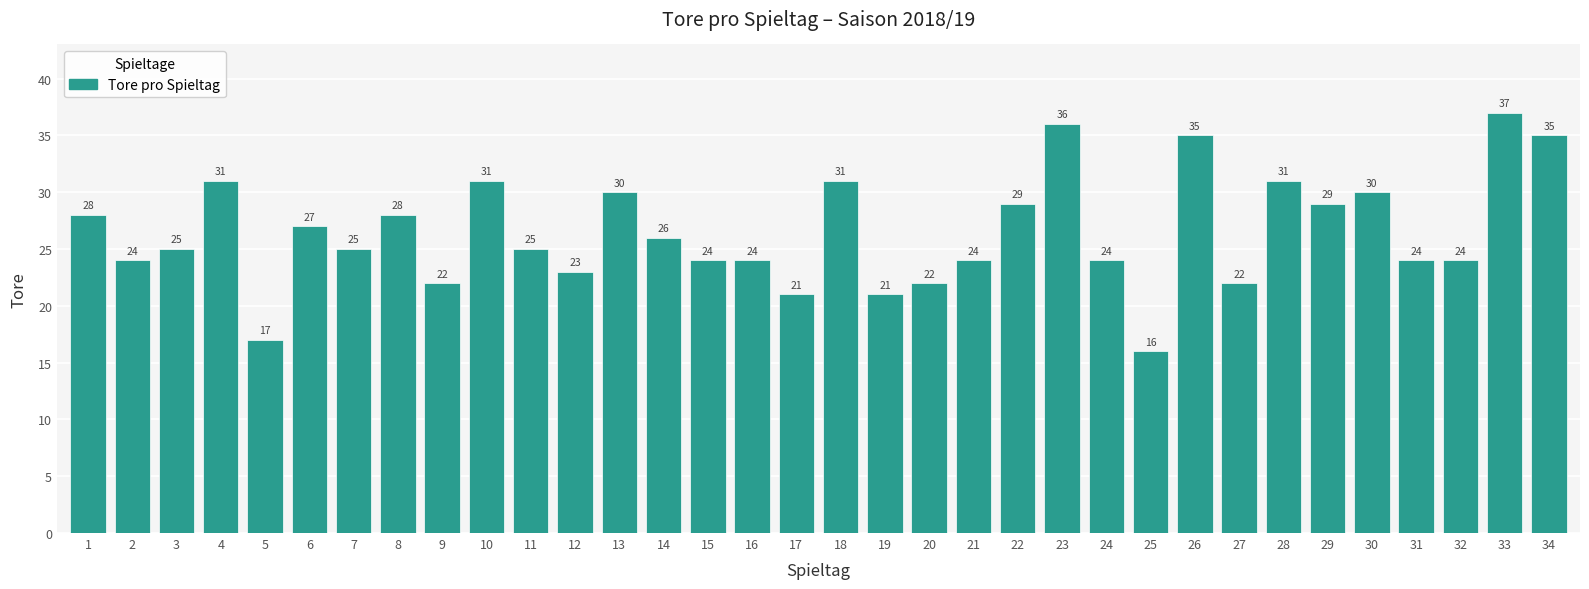

Are the bars horizontal?

No